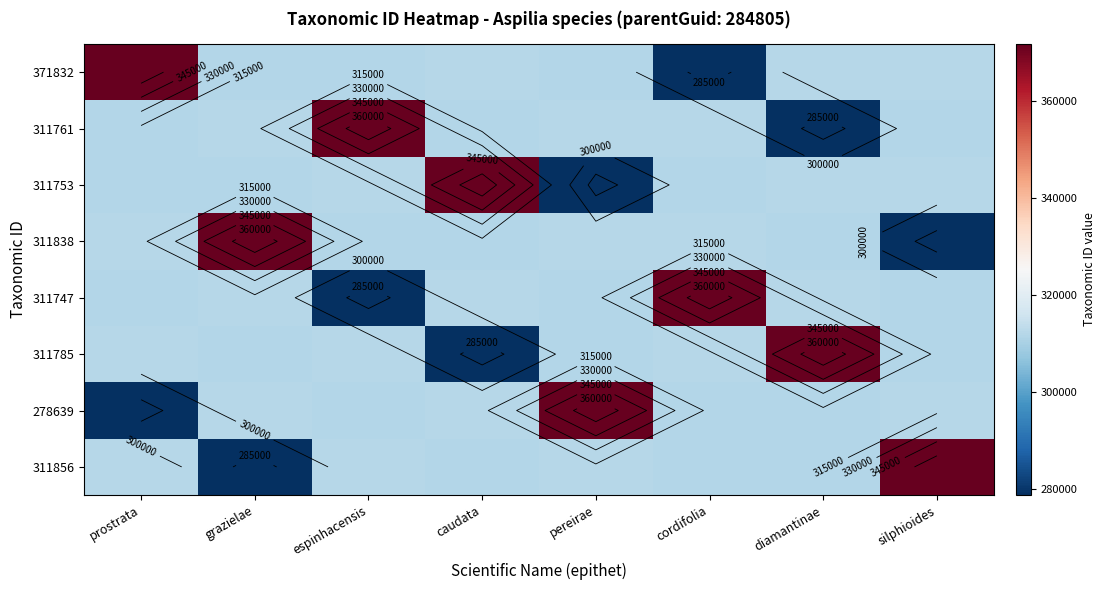

Rank the series at caudata from lowest to highest value.

311785, 311856, 311761, 311838, 278639, 371832, 311747, 311753